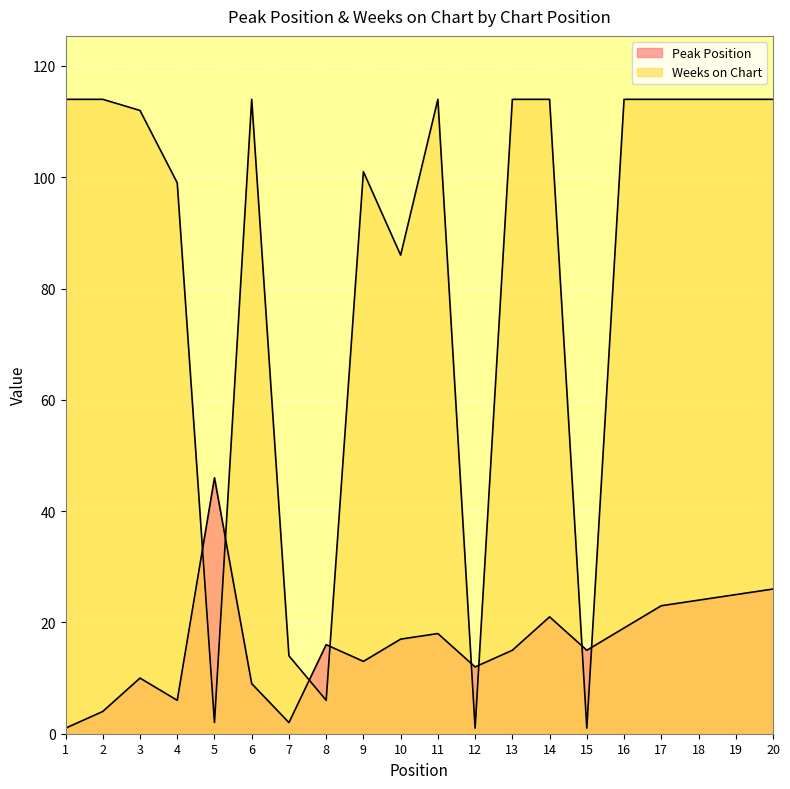

How many intersections are there between Weeks on Chart and Peak Position?

8